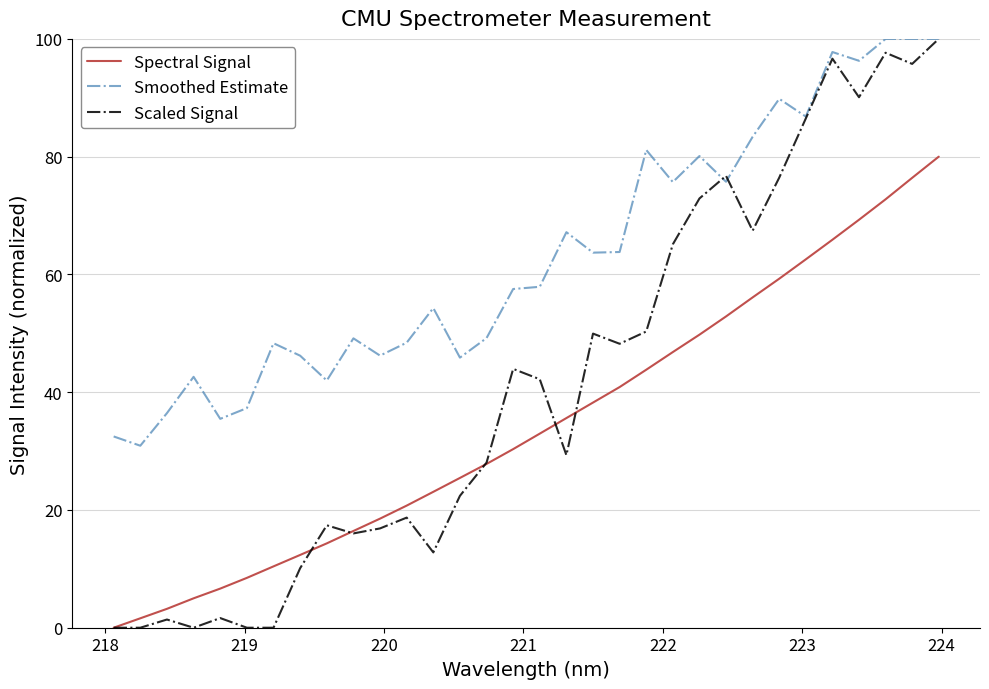

List the series in order of their overall mean, lowest first.

Spectral Signal, Scaled Signal, Smoothed Estimate